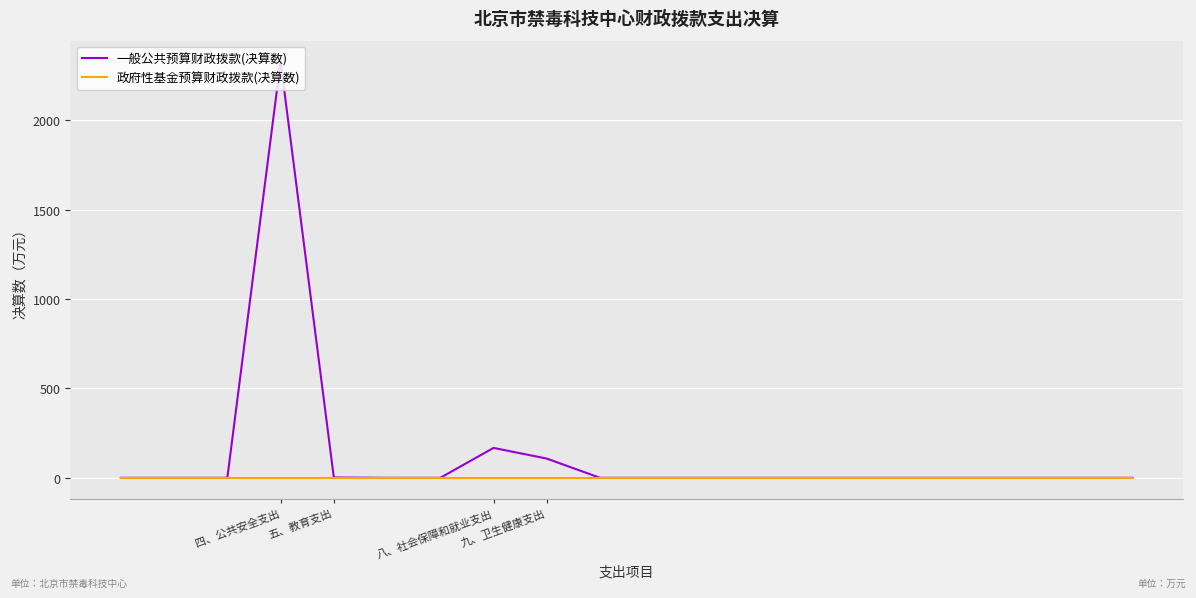

List the series in order of their peak value, lowest first.

政府性基金预算财政拨款(决算数), 一般公共预算财政拨款(决算数)